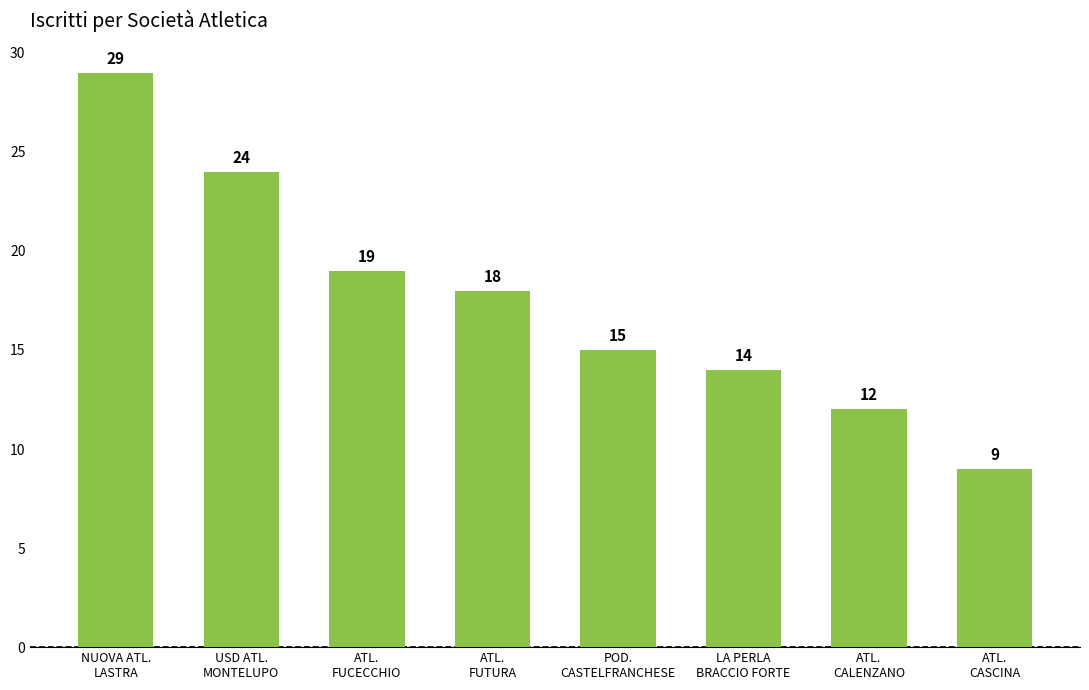

List the labels in order of value, largest first.

NUOVA ATL.
LASTRA, USD ATL.
MONTELUPO, ATL.
FUCECCHIO, ATL.
FUTURA, POD.
CASTELFRANCHESE, LA PERLA
BRACCIO FORTE, ATL.
CALENZANO, ATL.
CASCINA